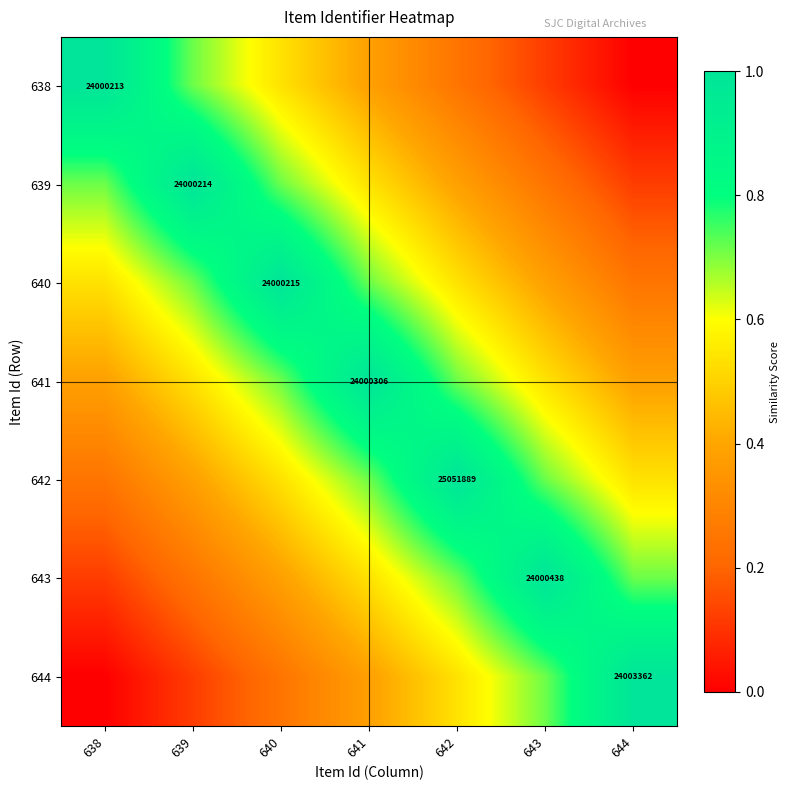

Is the value of 644 at 638 greater than the value of 641 at 642?

No